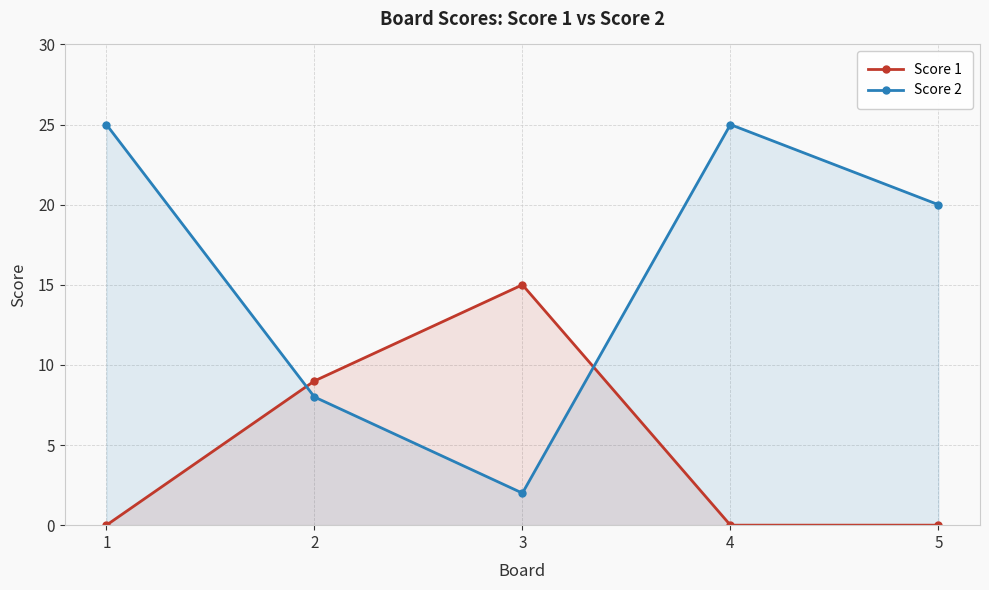

True or false: Score 2 and Score 1 intersect in this chart.

True